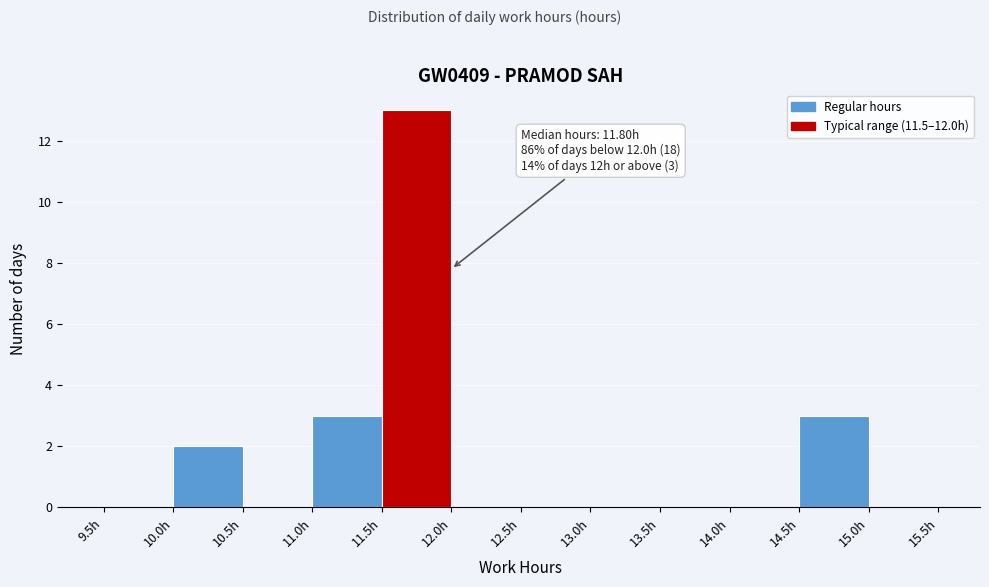

Which range on the x-axis has the tallest bar?

11.5 to 12.0